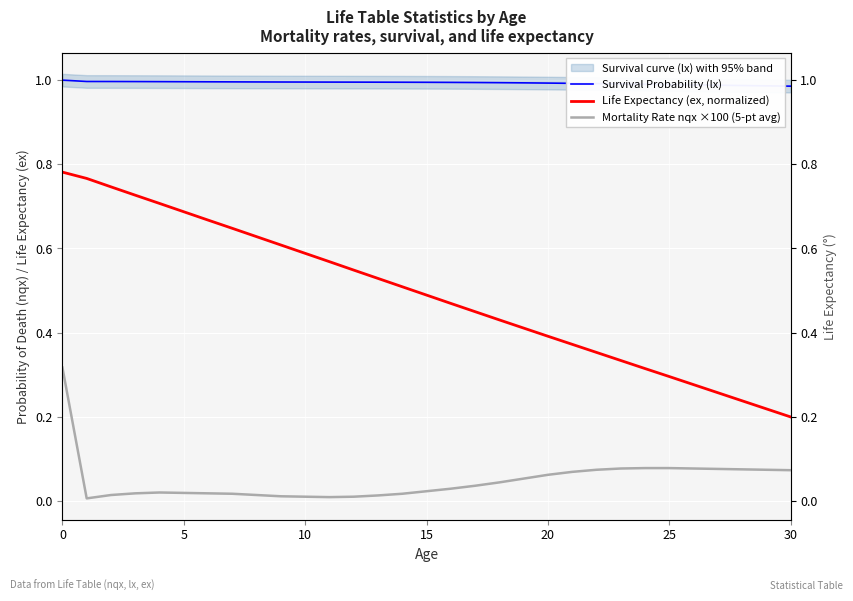

True or false: Mortality Rate nqx ×100 (5-pt avg) and Survival Probability (lx) cross at least once.

False